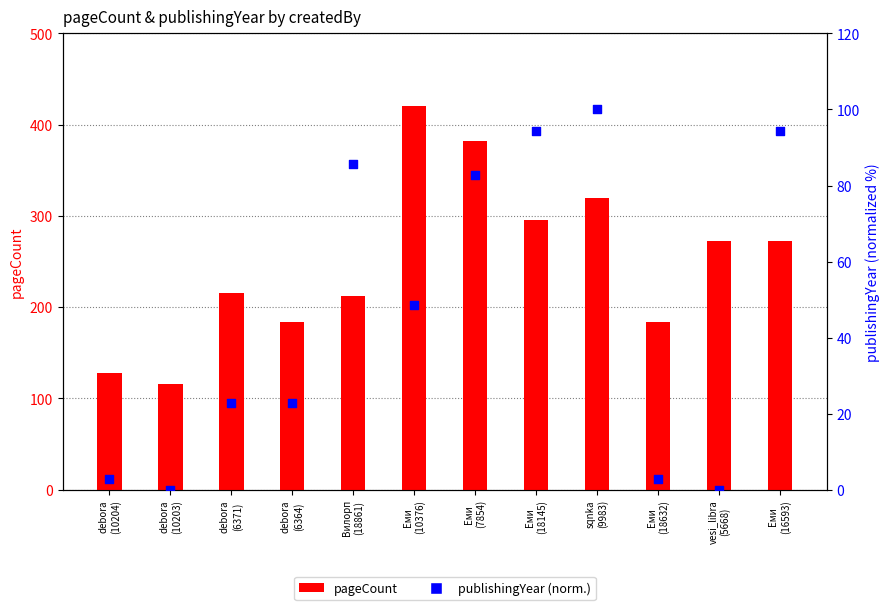

Which series contains the lowest Y value?

publishingYear (normalized)